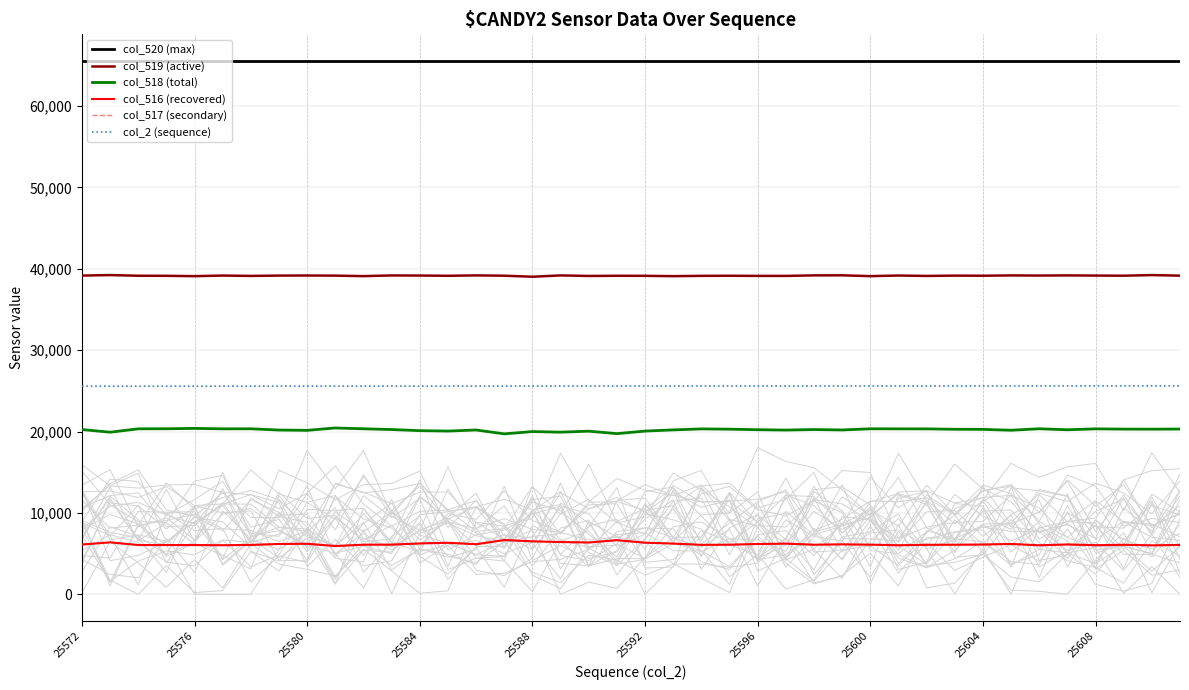

List the series in order of their peak value, lowest first.

col_517 (secondary), col_516 (recovered), col_518 (total), col_2 (sequence), col_519 (active), col_520 (max)